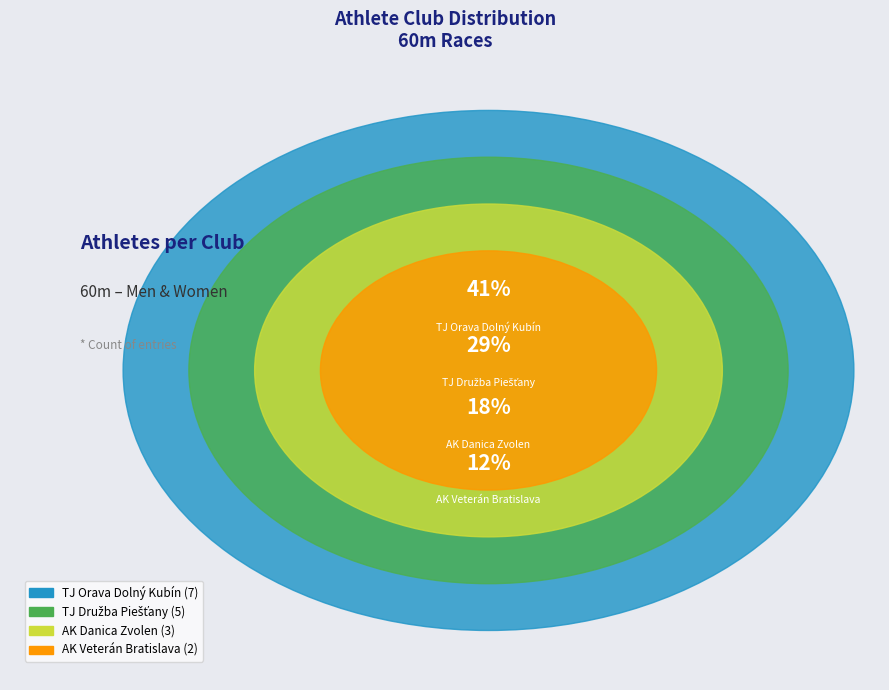

Is it true that TJ Družba Piešťany is 16% of the pie?

False